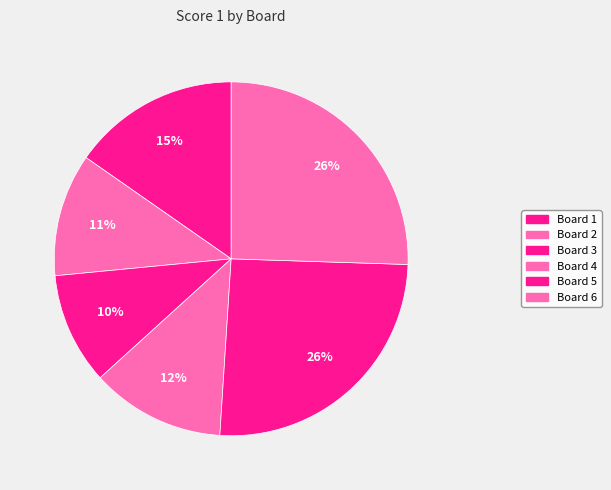

Does any single category account for the majority?

No